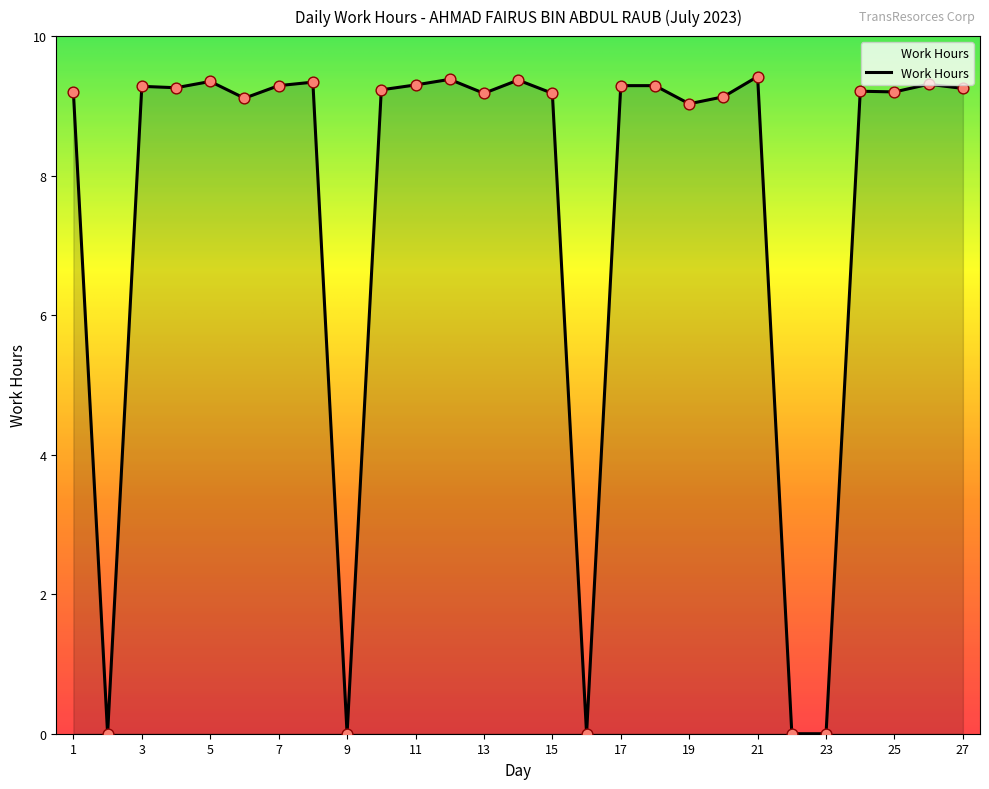

What is the maximum value shown in the chart?

9.4